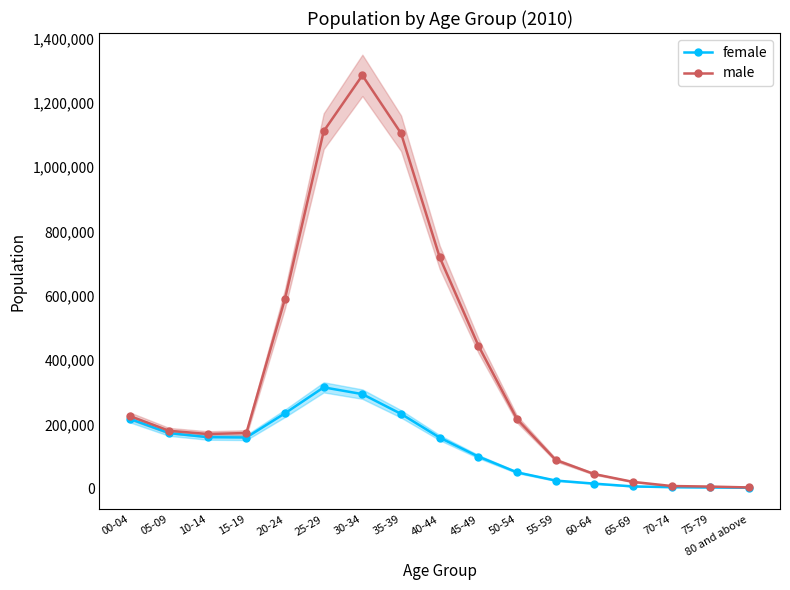

Which has a higher value, 20-24 or 05-09?

20-24